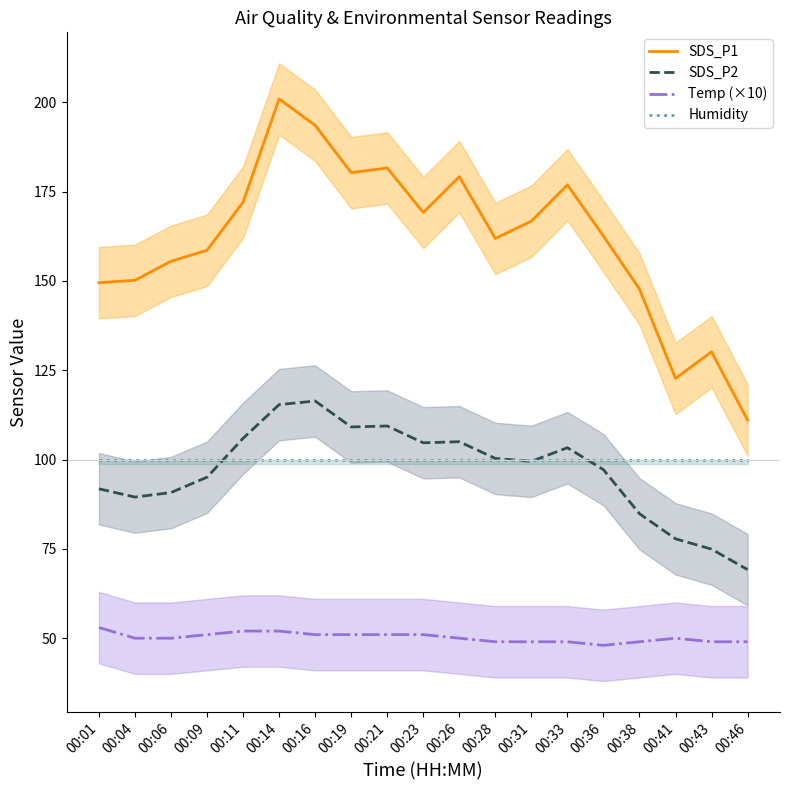

Where is SDS_P2 nearest to the value 92?

00:01